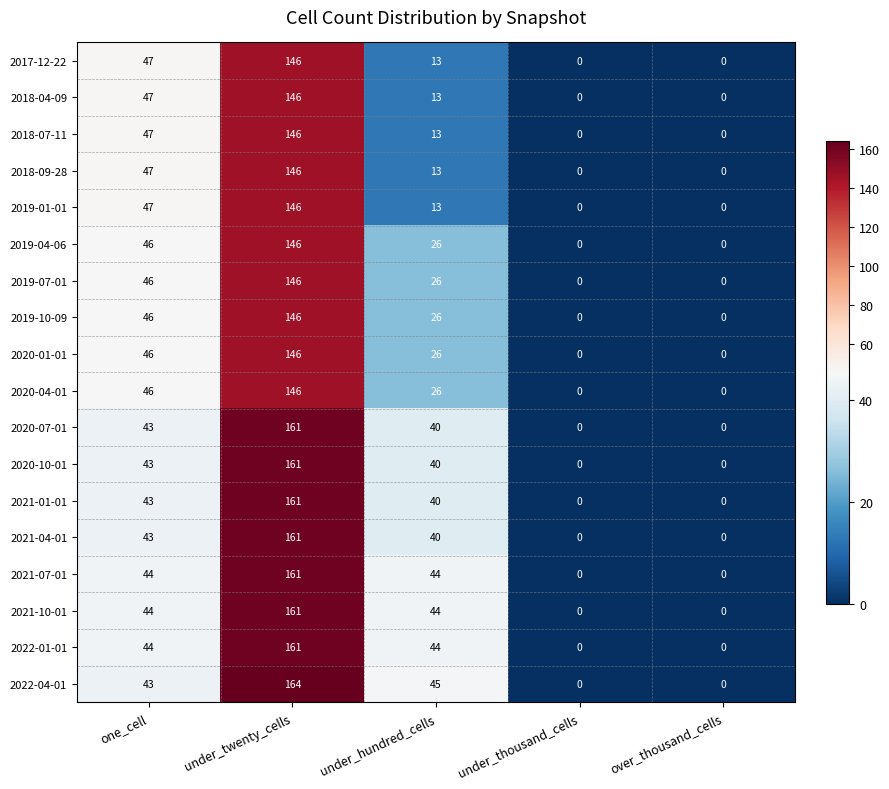

Which label corresponds to the largest value in the chart?

under_twenty_cells